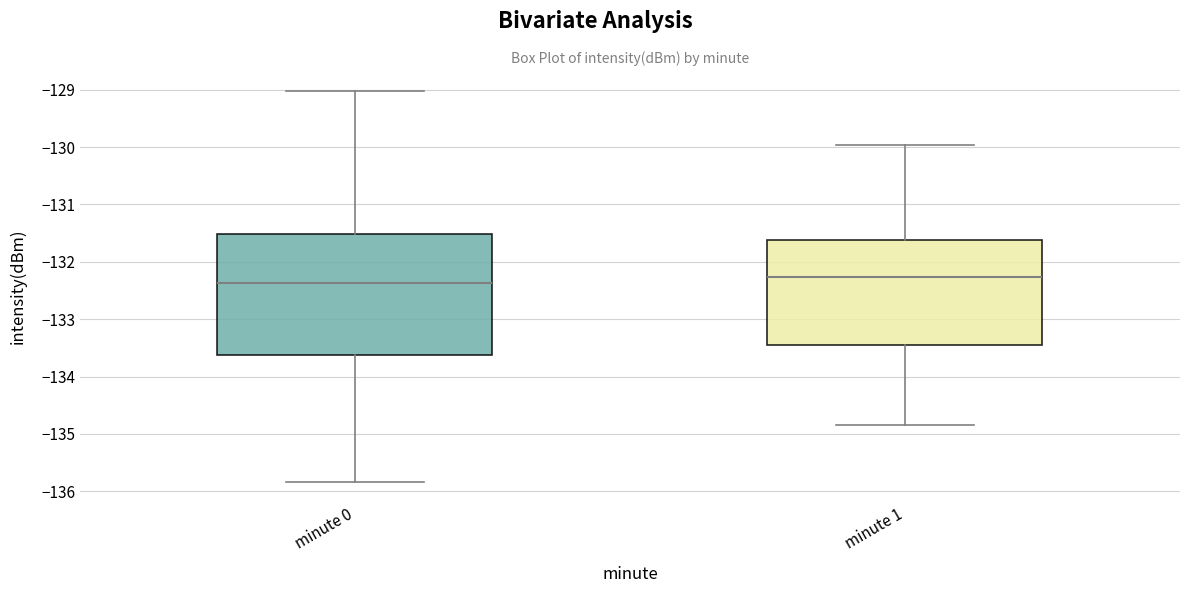

Where does the lower whisker of the box for minute 1 end on the y-axis? The values are not printed on the chart, so give them approximately, as read against the axis.

-134.8